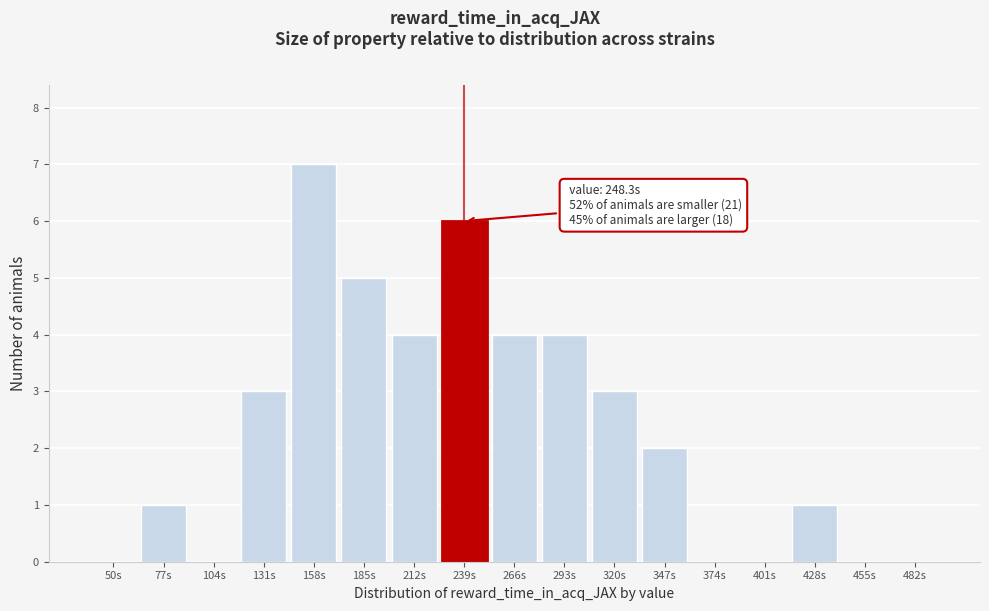

Reading left to right, transcribe all the data shown in this chart.

50s=0	77s=1	104s=0	131s=3	158s=7	185s=5	212s=4	239s=6	266s=4	293s=4	320s=3	347s=2	374s=0	401s=0	428s=1	455s=0	482s=0